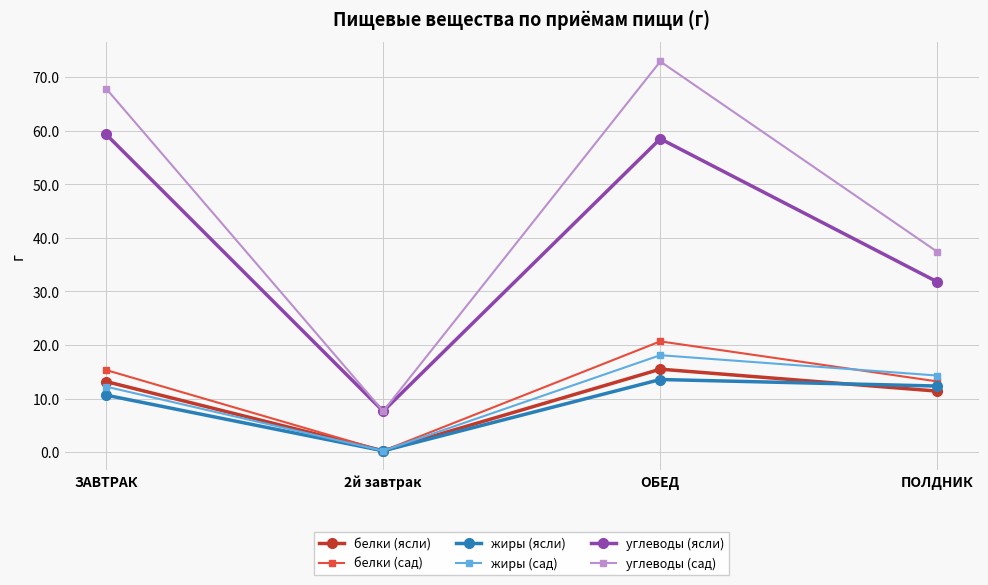

Does the chart display data point markers on the line(s)?

Yes